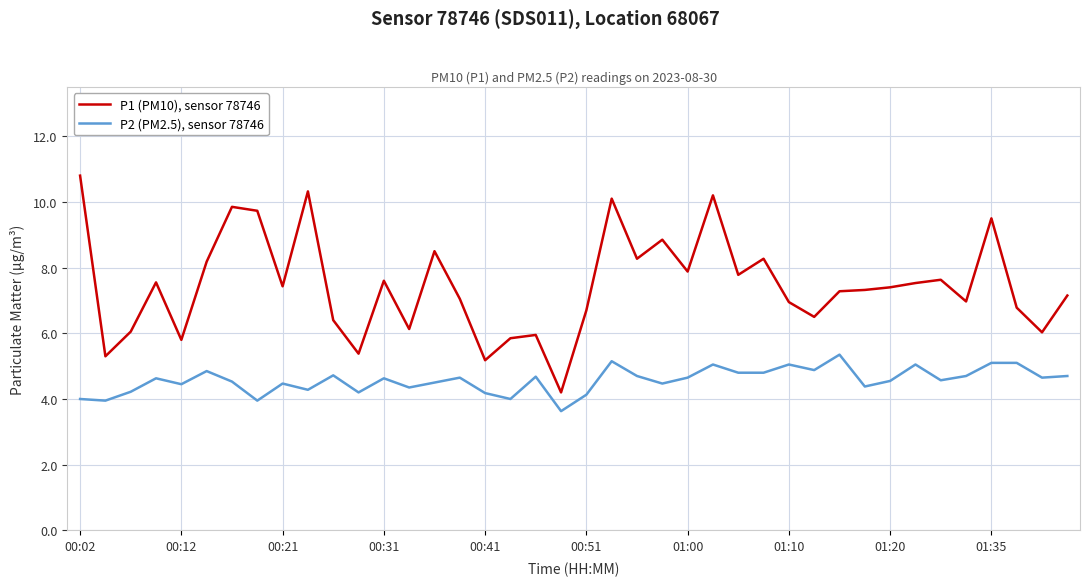

Which series has the widest spread of values?

P1 (PM10), sensor 78746